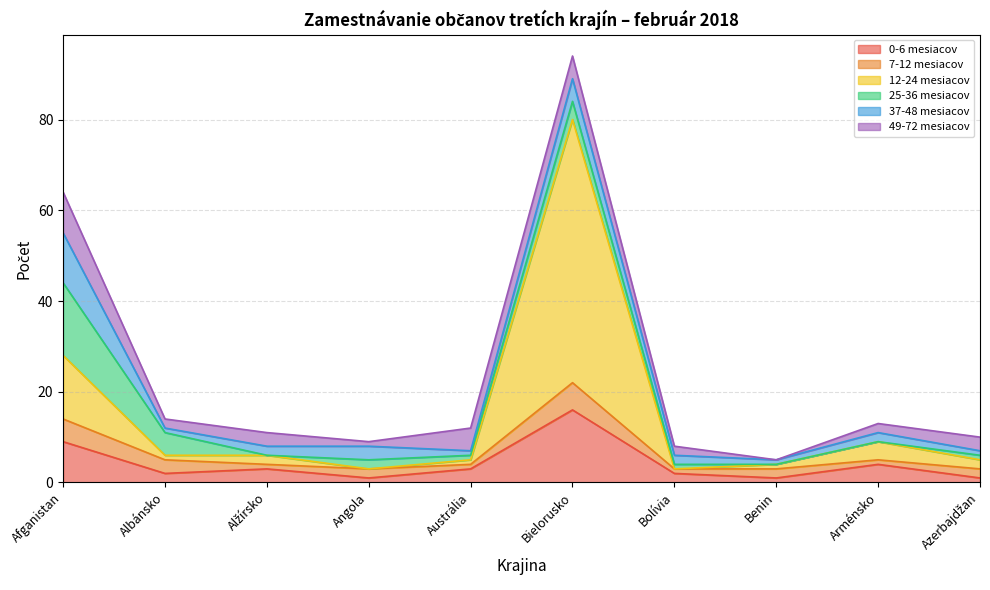

At which label does 12-24 mesiacov first exceed 2?

Afganistan